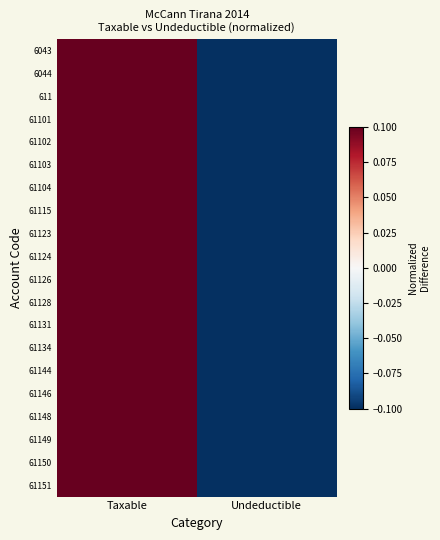

How many categories are shown in the chart?

2